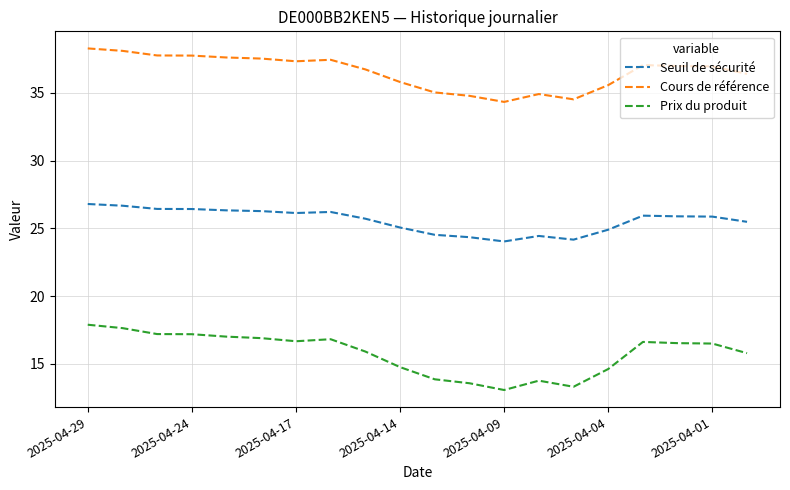

True or false: Cours de référence and Prix du produit cross at least once.

False